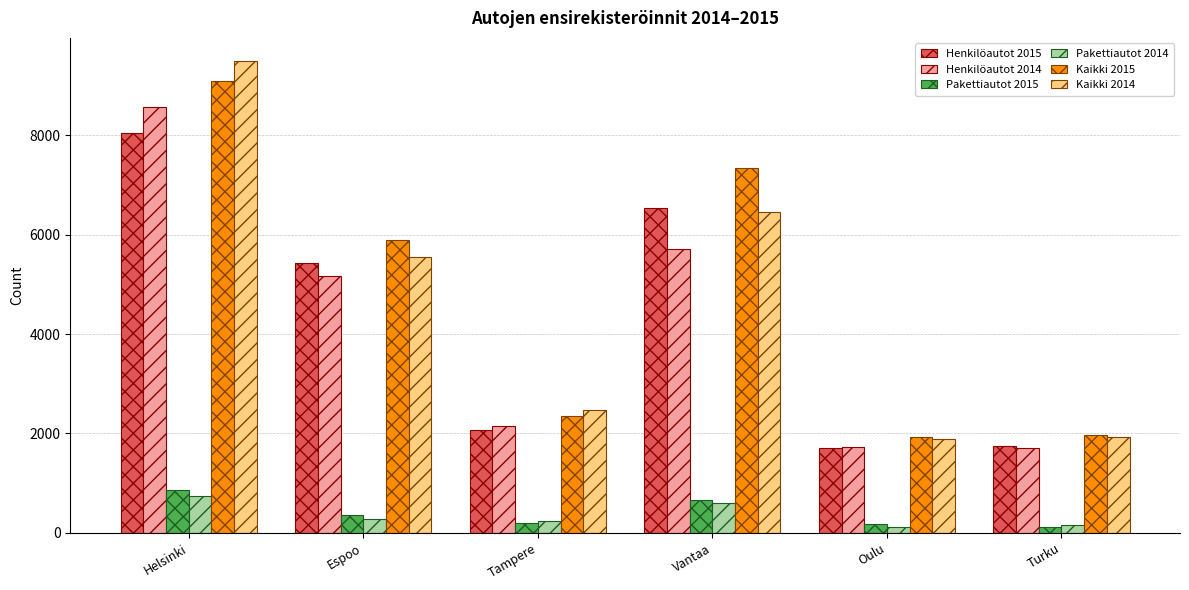

Which series has the widest spread of values?

Kaikki 2014